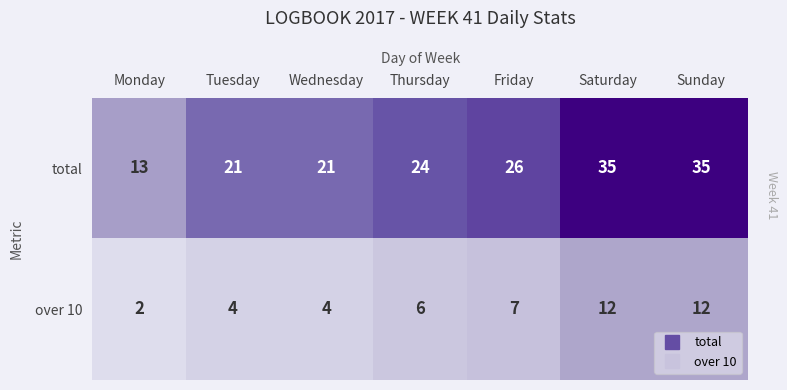

Between Thursday and Sunday, which series saw the biggest shift?

total